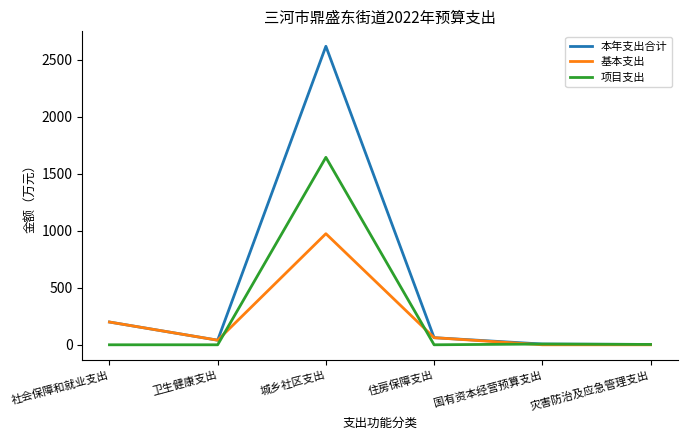

At which label does 项目支出 reach its peak?

城乡社区支出